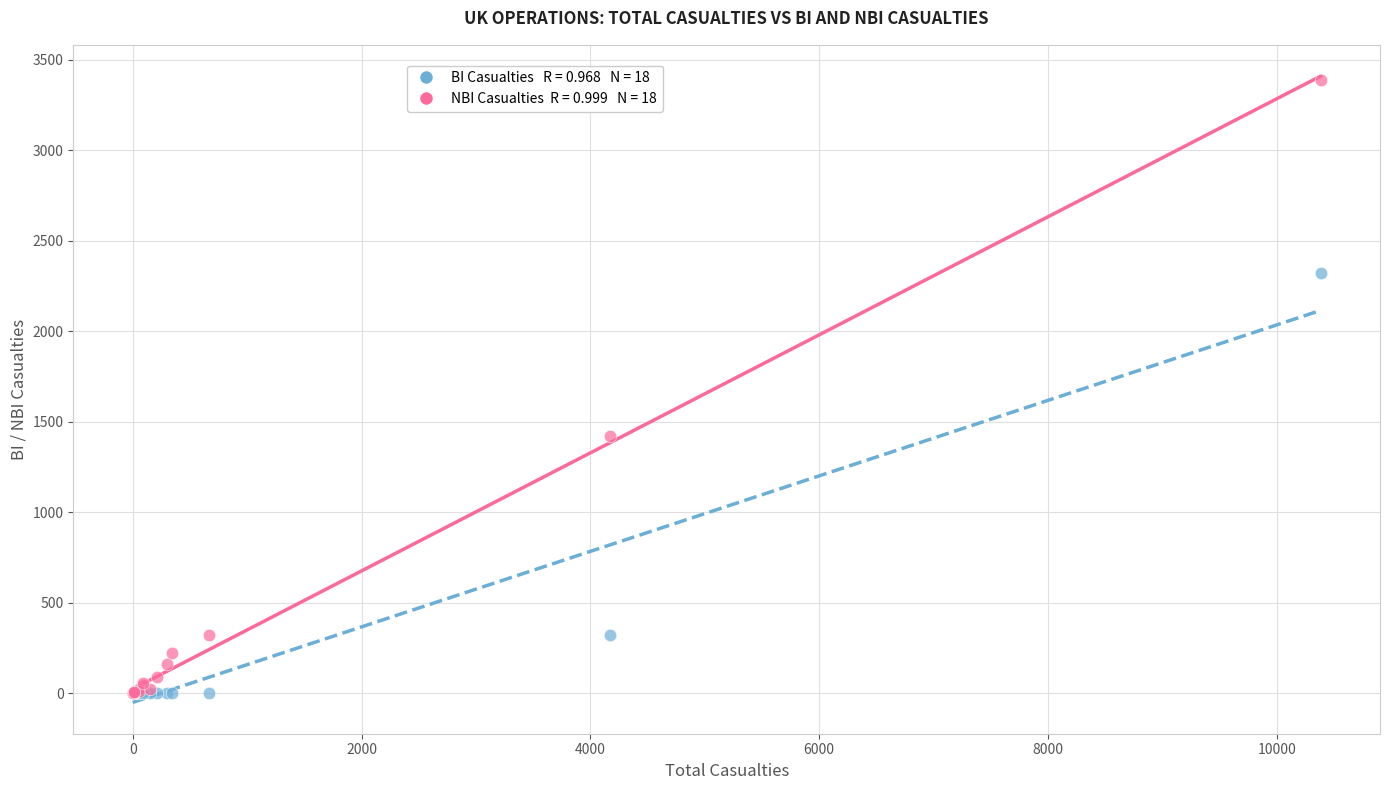

Across all series, what Y value is closest to 1693?

1419